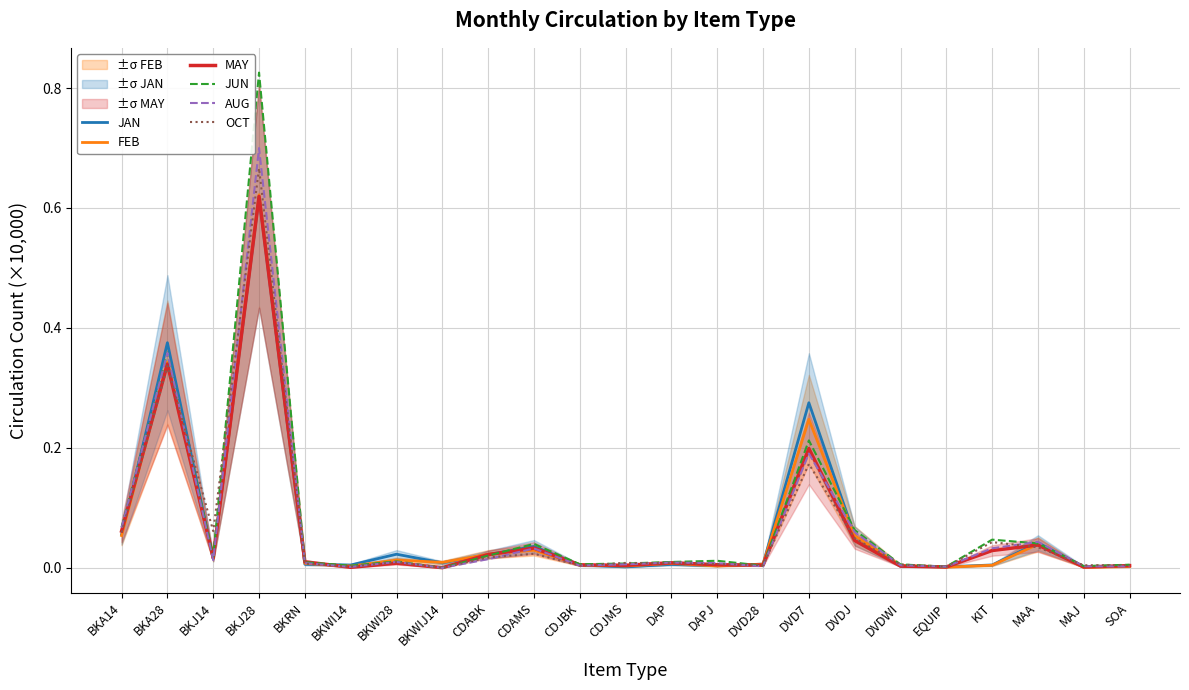

What are all the series names shown in the legend?

JAN, FEB, MAY, JUN, AUG, OCT